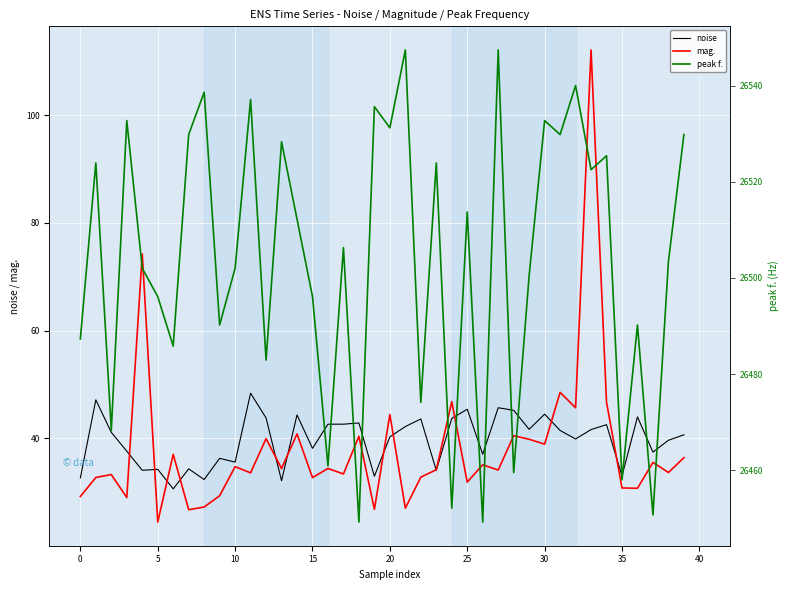

Is it true that mag. equals 46.8 at 24?

True